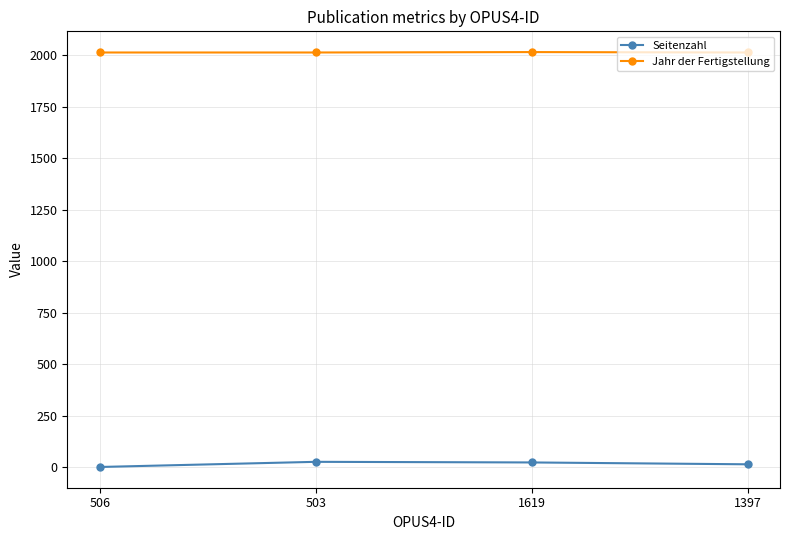

What is the label of the 1st point from the right?

1397